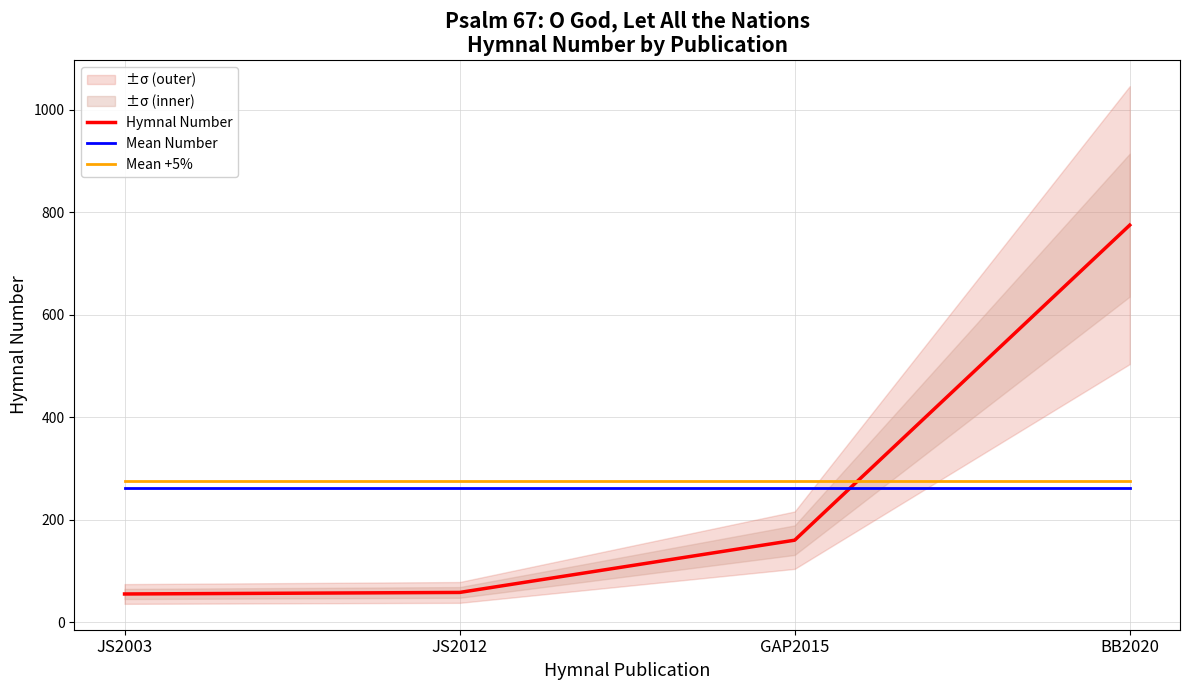

Reading right to left, list all the values displayed in this chart.

Hymnal Number: 775.0	160.0	58.0	55.0
Mean Number: 262.0	262.0	262.0	262.0
Mean +5%: 275.1	275.1	275.1	275.1